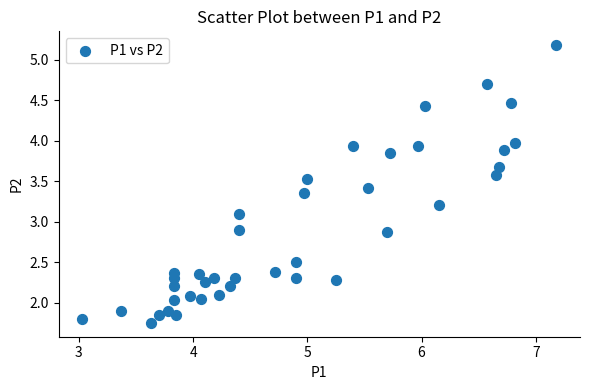

What is the range of X values (max minus min)?

4.2